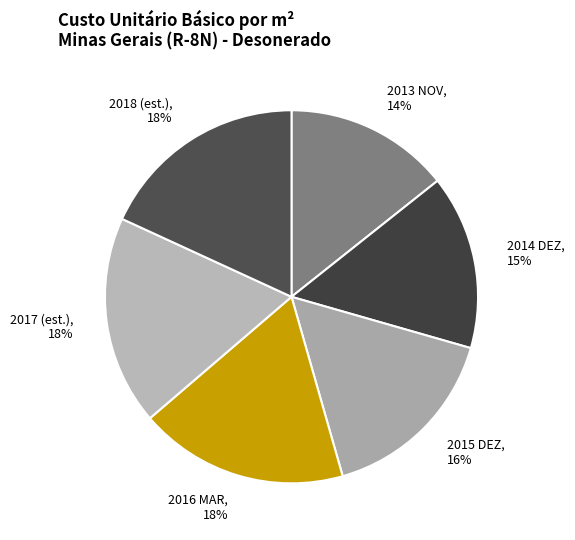

How many slices are in this pie chart?

6